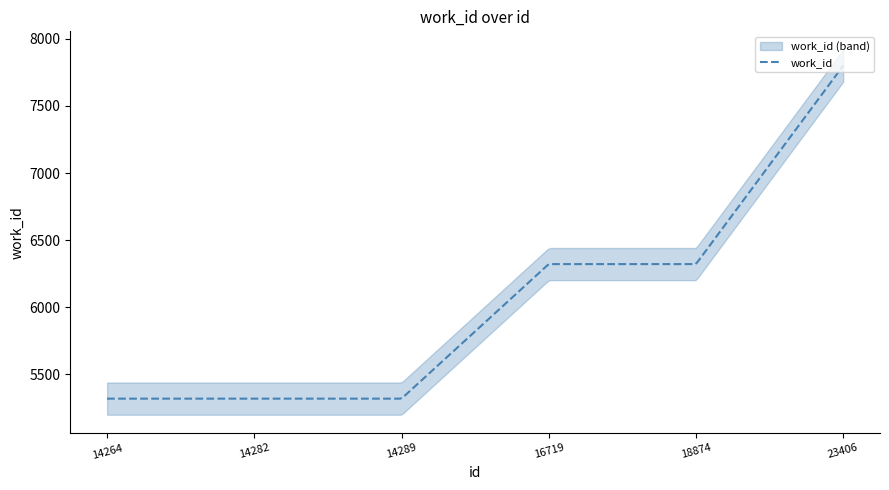

What is the difference between the second highest and second lowest values?

1003